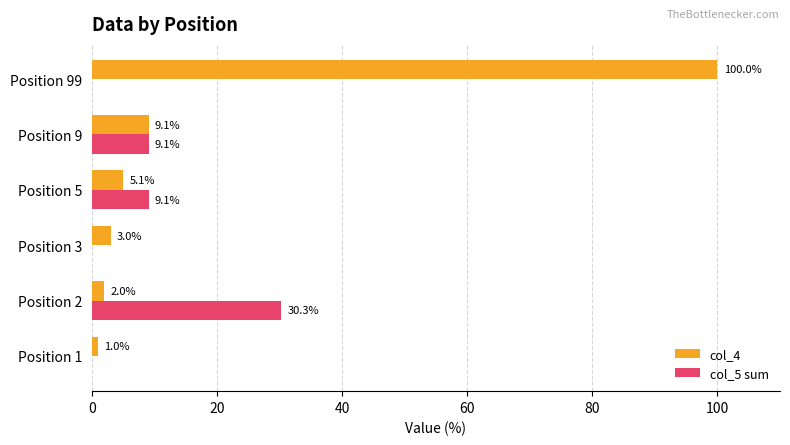

How many data points in col_5 sum are above 9?

3